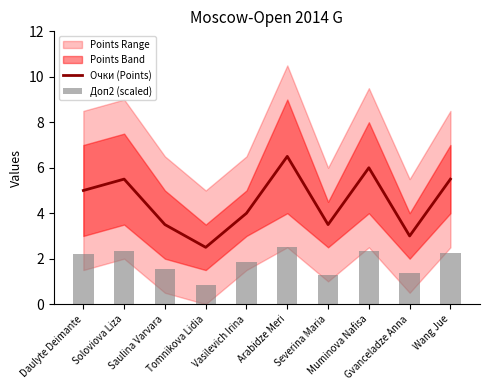

Is it true that Очки (Points) equals 2.5 at Tomnikova Lidia?

True